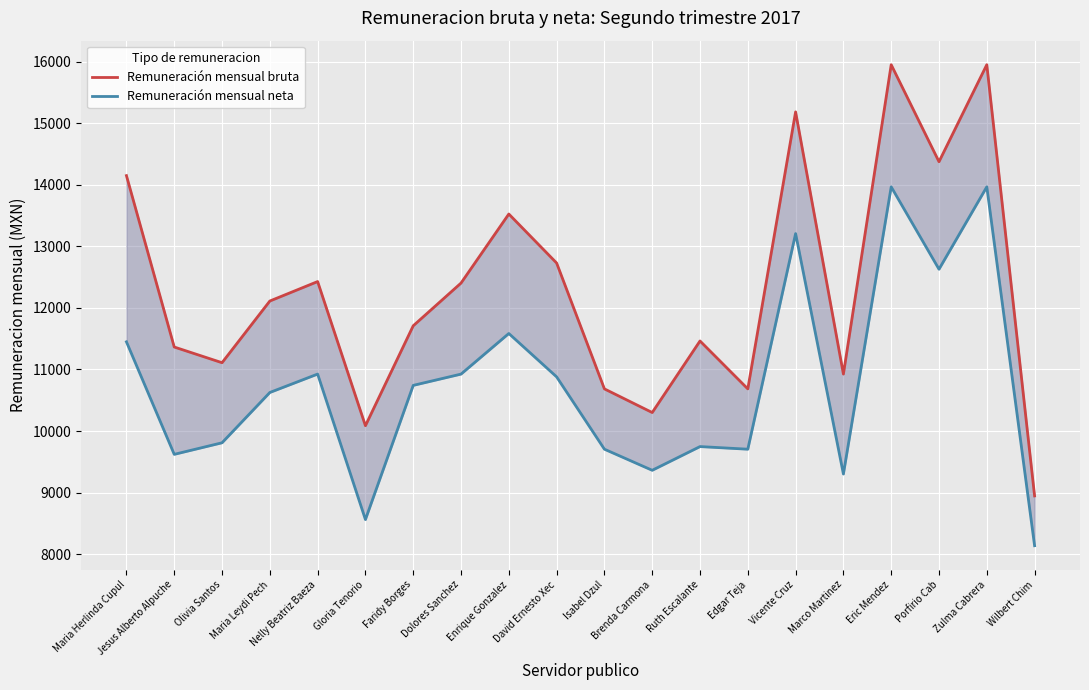

Which series has the largest range (max minus min)?

Remuneración mensual bruta